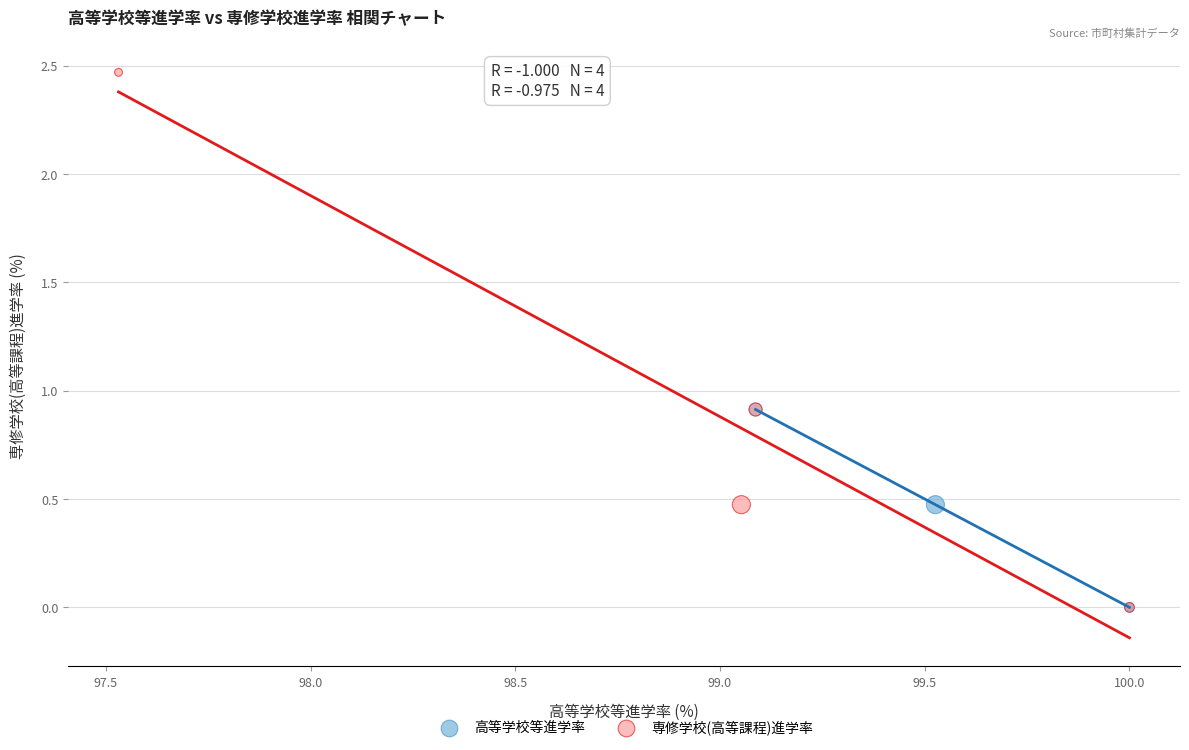

Which series has the largest Y range (max minus min)?

専修学校(高等課程)進学率